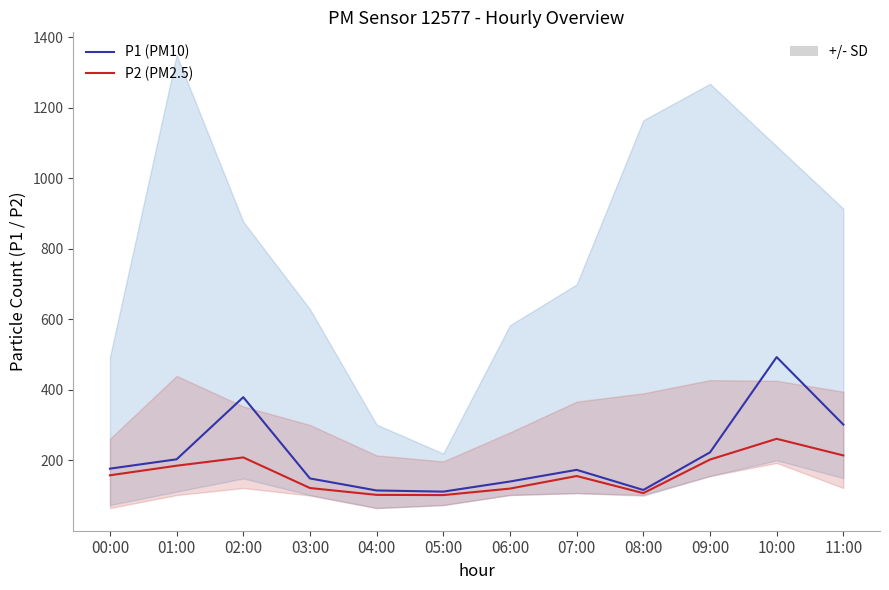

How many distinct data groups are displayed?

2